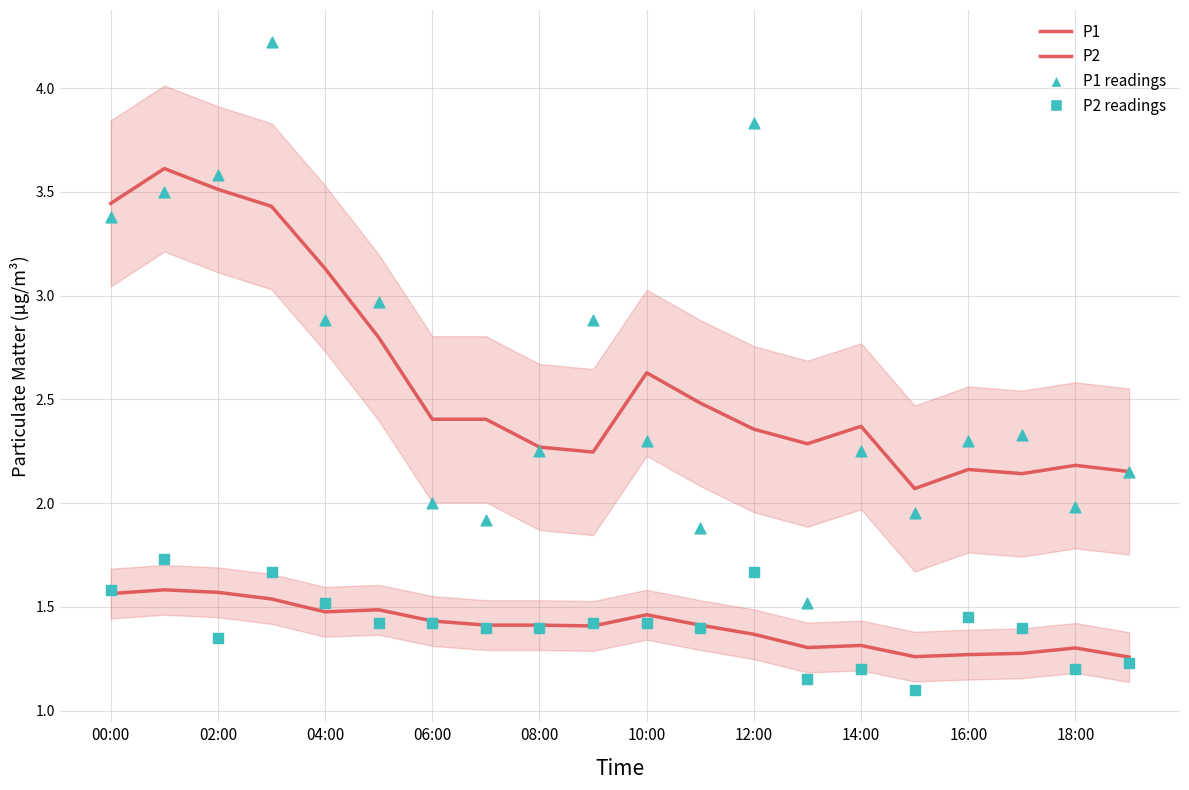

What are all the series names shown in the legend?

P1, P2